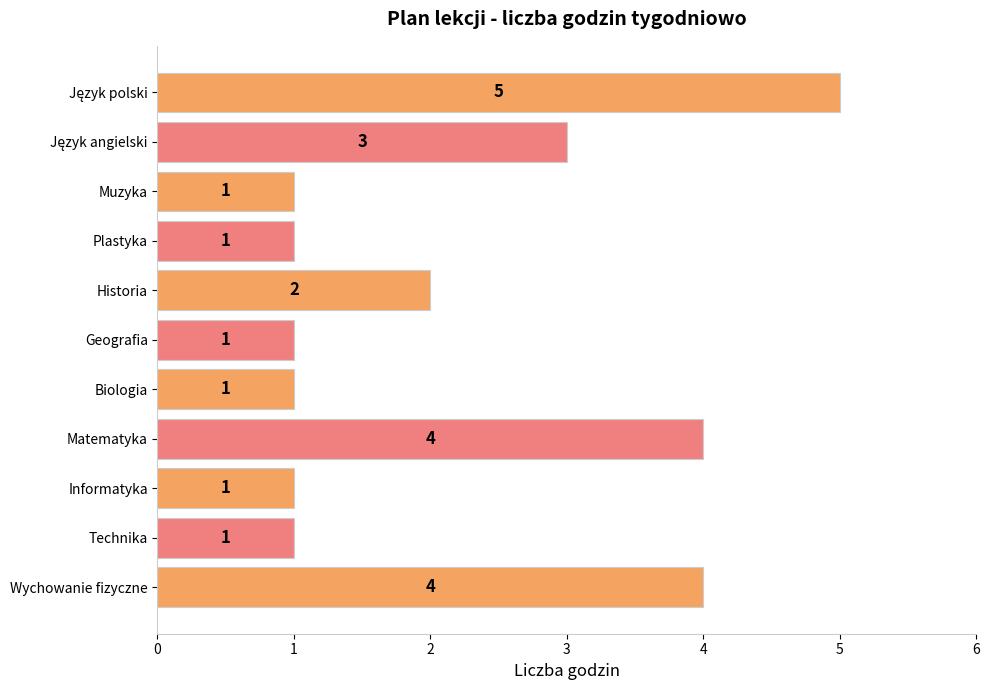

Are the bars grouped side by side (vs. stacked)?

No